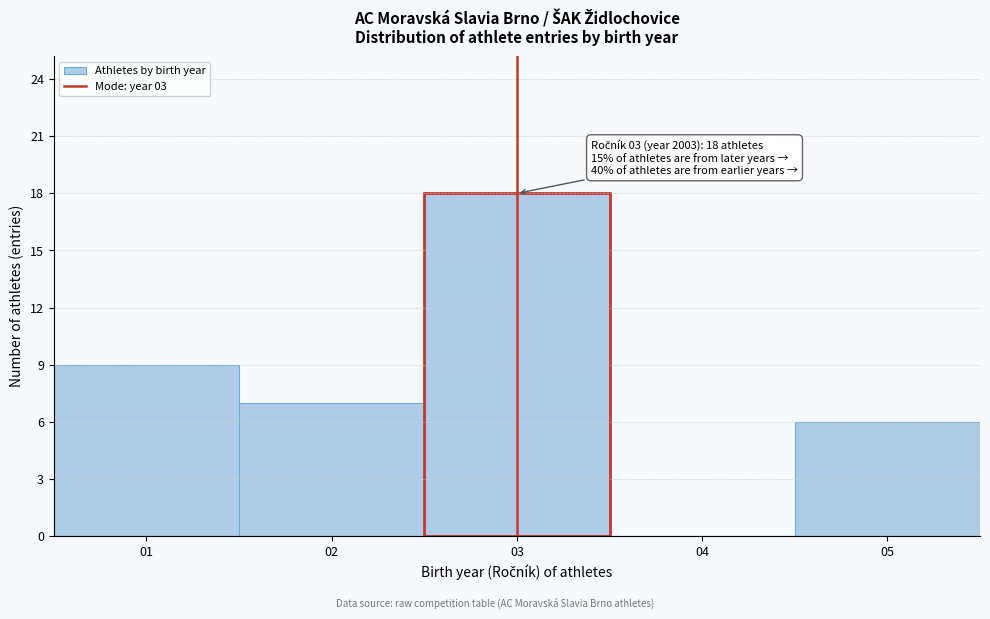

Over which range of the x-axis is the bar tallest?

2.5 to 3.5